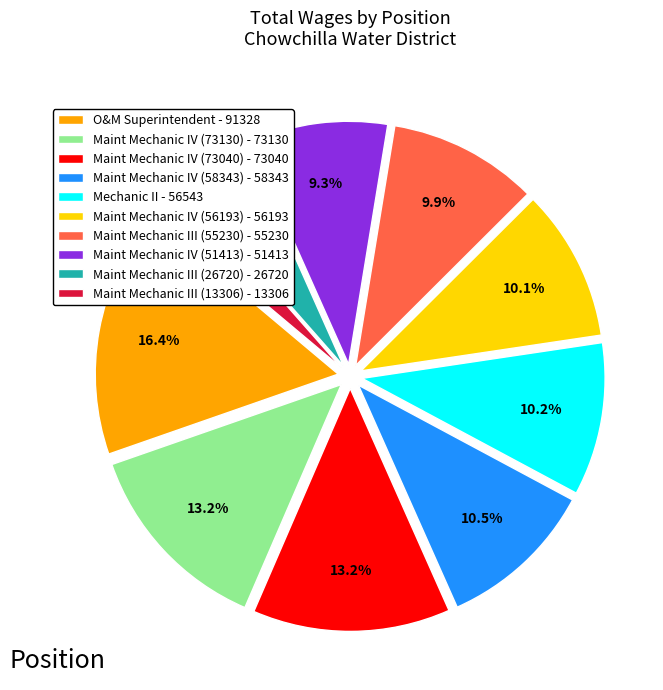

What percentage is the O&M Superintendent slice, to the nearest percent?

16%